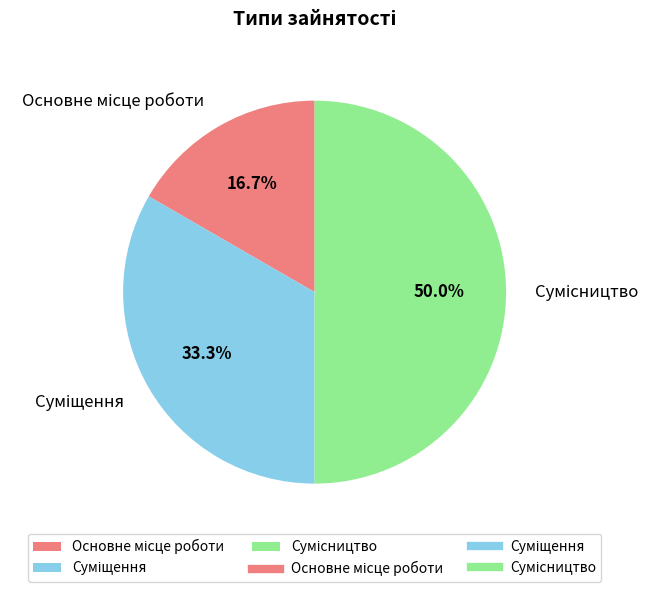

How many segments does this pie chart have?

3